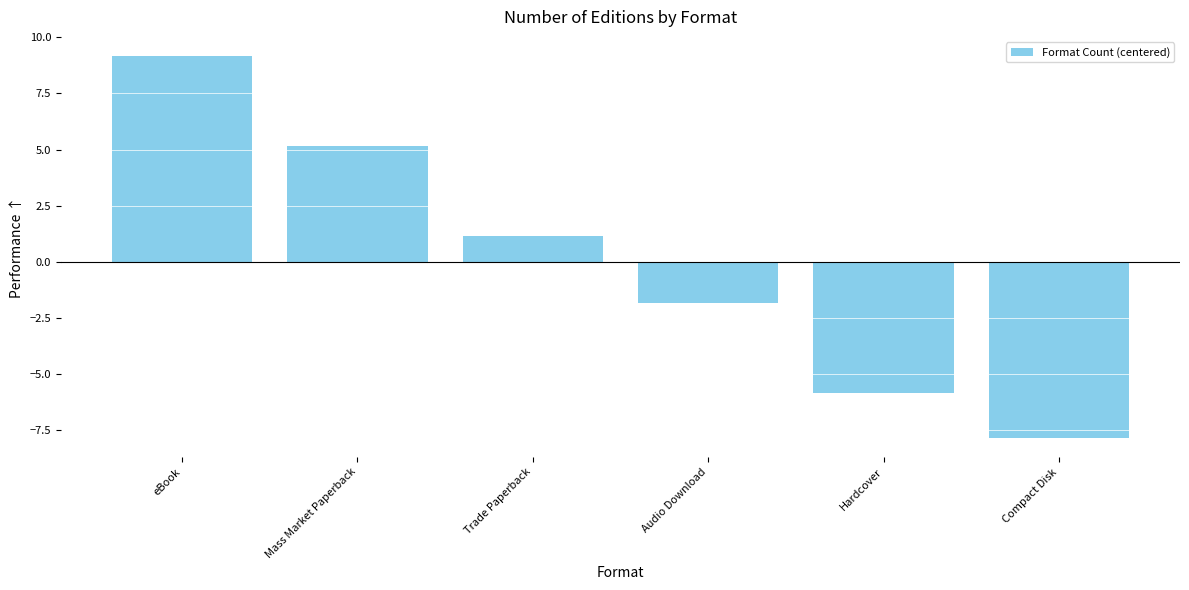

The chart shows a value of -4.4 at Compact Disk. True or false?

False